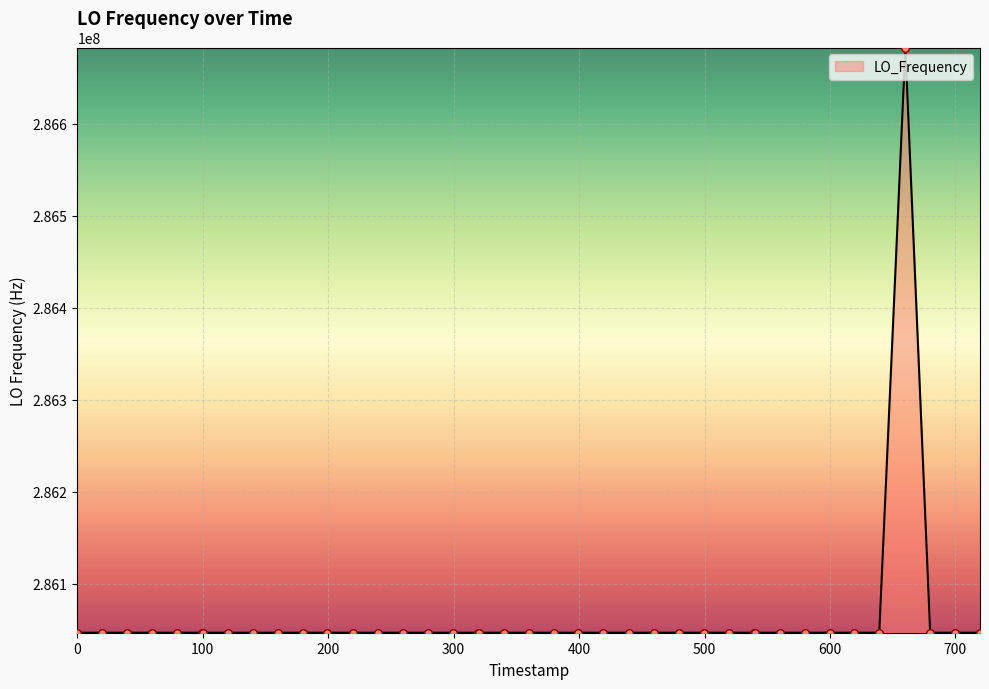

What is the difference between the maximum and minimum values?

635719.5